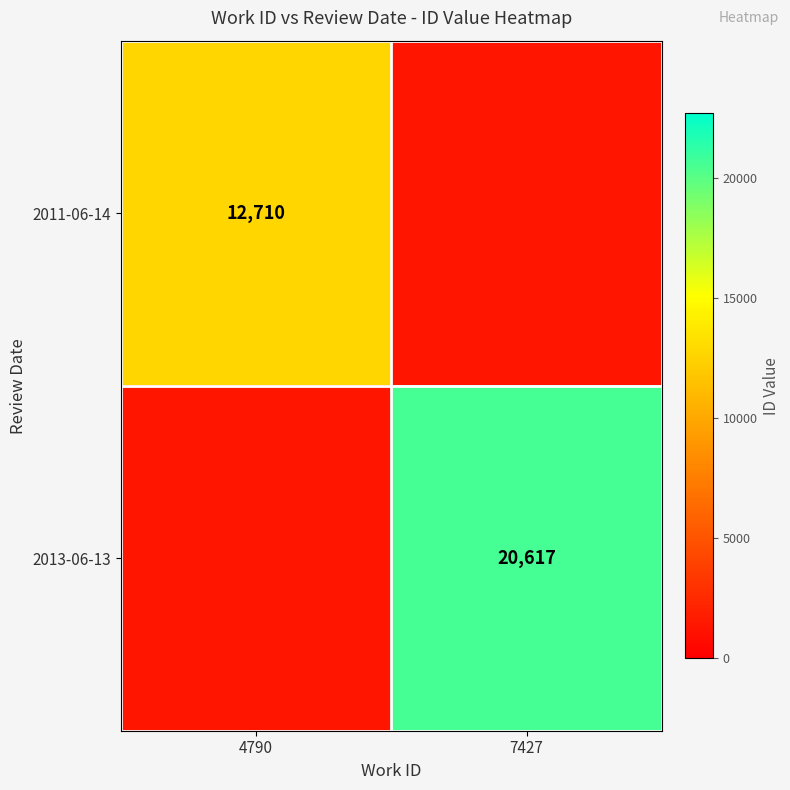

True or false: 2013-06-13 has a value of 20617 at 7427.

True